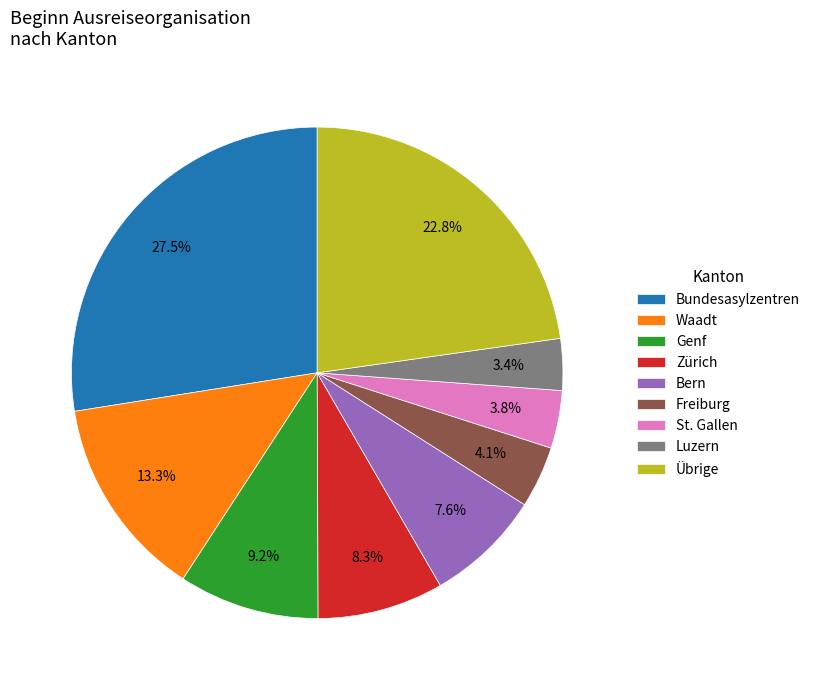

The St. Gallen slice represents 4% of the pie. True or false?

True